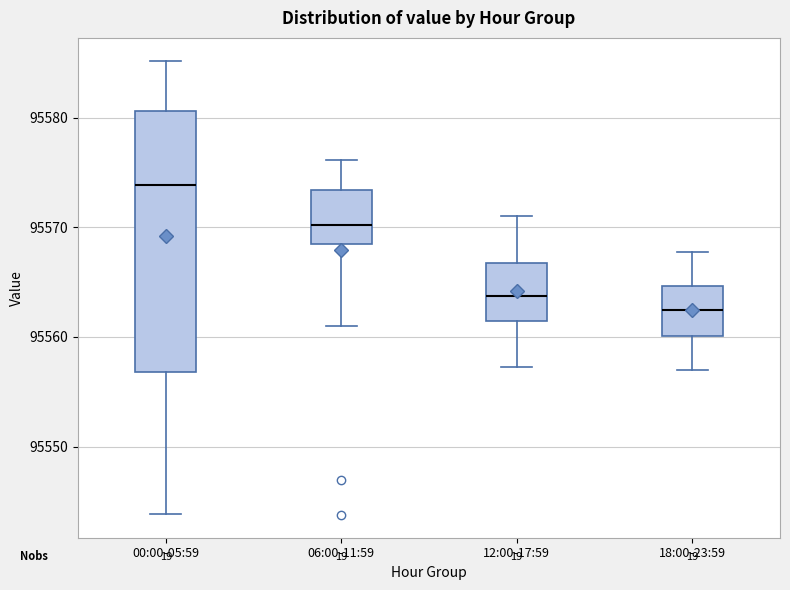

Where does the lower whisker of the box for 12:00-17:59 end on the y-axis? The values are not printed on the chart, so give them approximately, as read against the axis.

95557